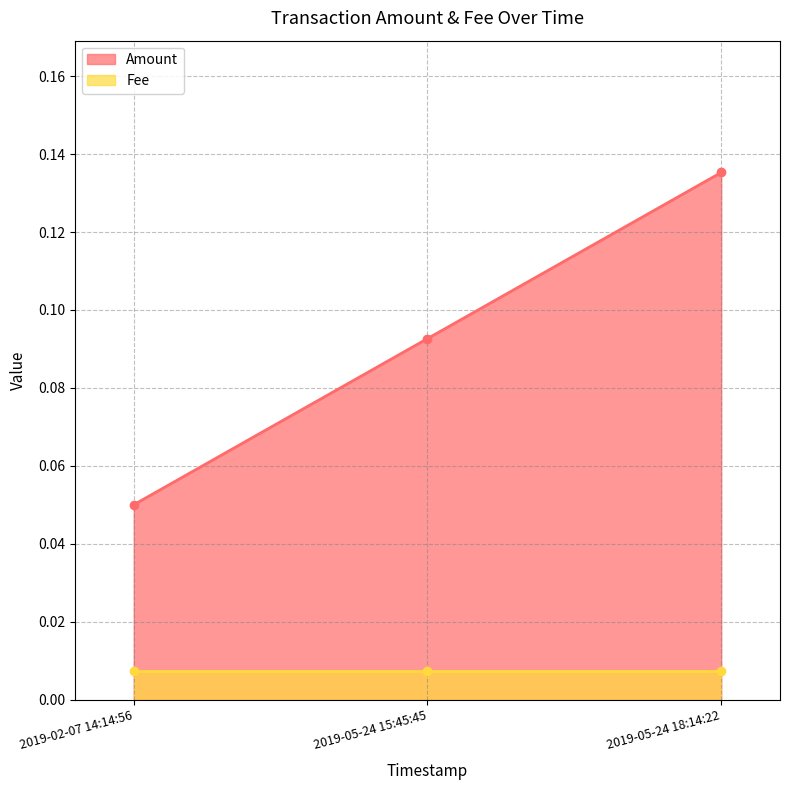

What position from the left is 2019-05-24 15:45:45?

2